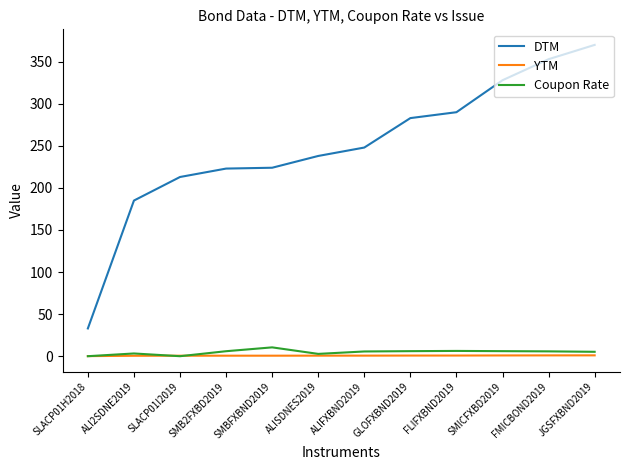

How many lines are shown in the chart?

3